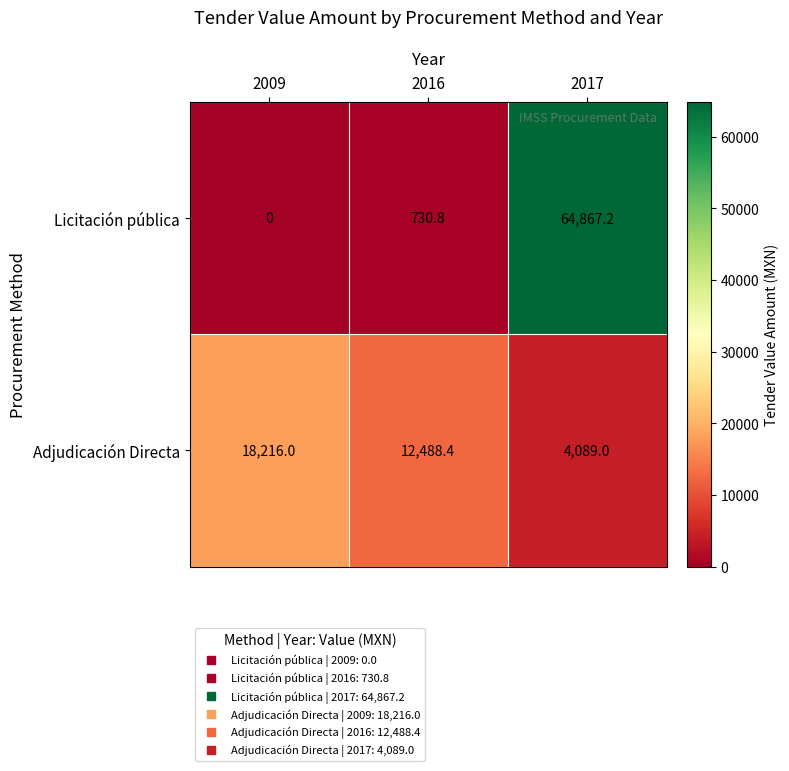

Reading right to left, what are all the values shown in this chart?

Licitación pública: 2017=64867.2	2016=730.8	2009=0.0
Adjudicación Directa: 2017=4089.0	2016=12488.4	2009=18216.0